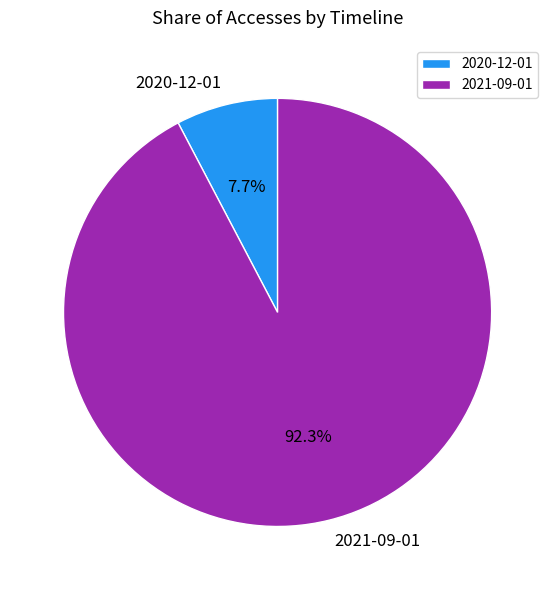

How much of the chart is everything except 2020-12-01?

92.3%